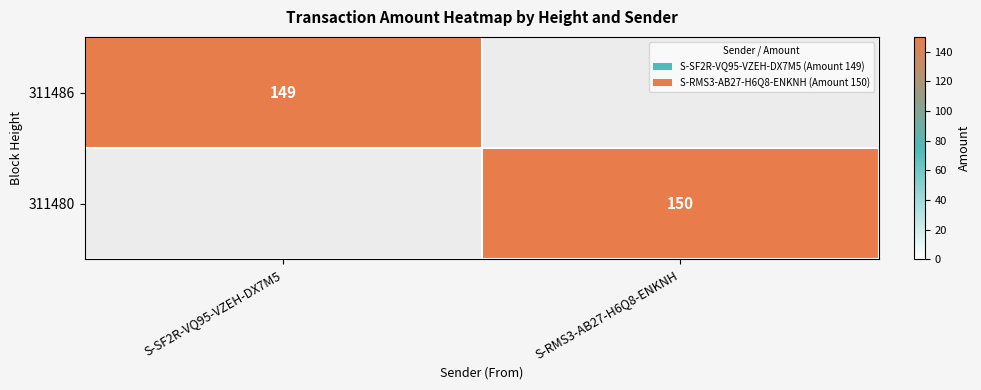

The 311480 series shows 223 at S-RMS3-AB27-H6Q8-ENKNH. True or false?

False